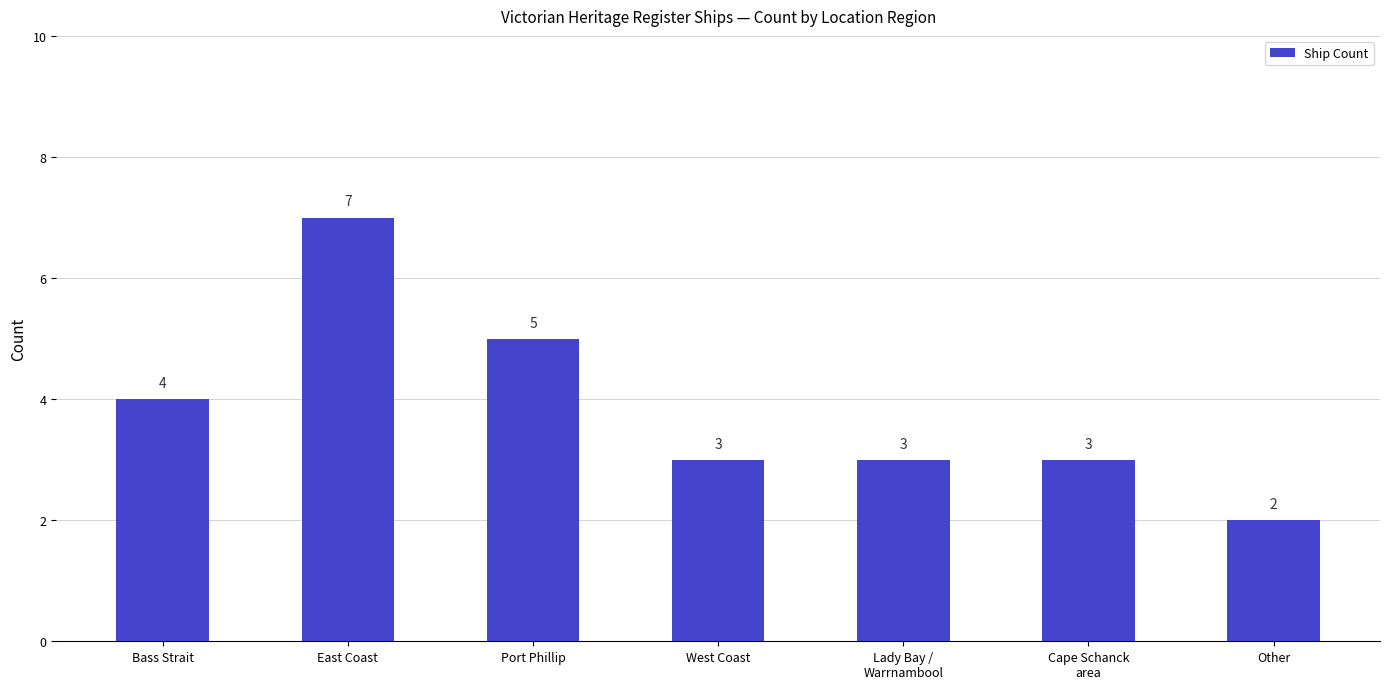

At which label is the value closest to 4?

Bass Strait